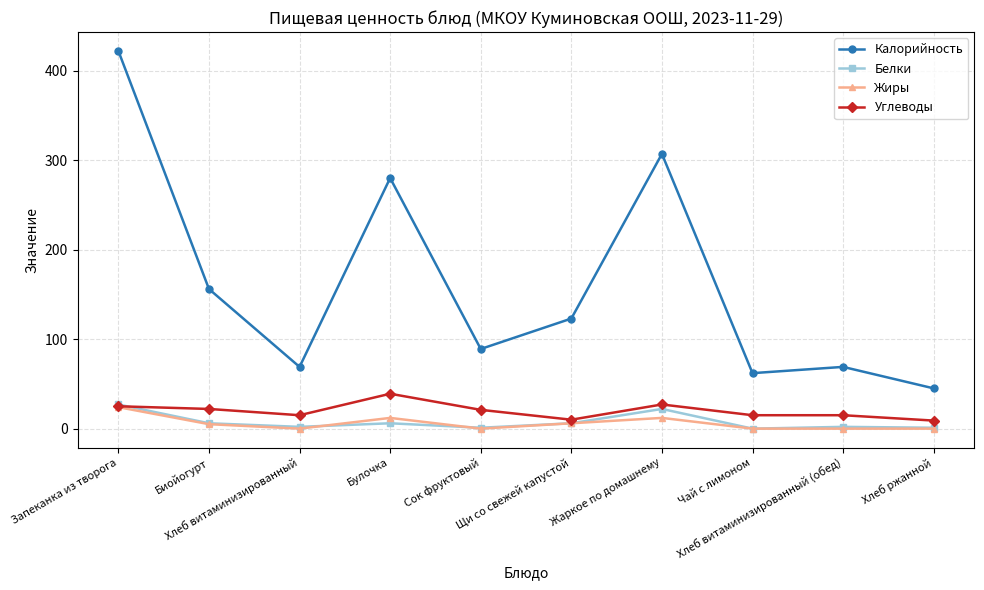

What is the total value across all series at Хлеб витаминизированный (обед)?

86